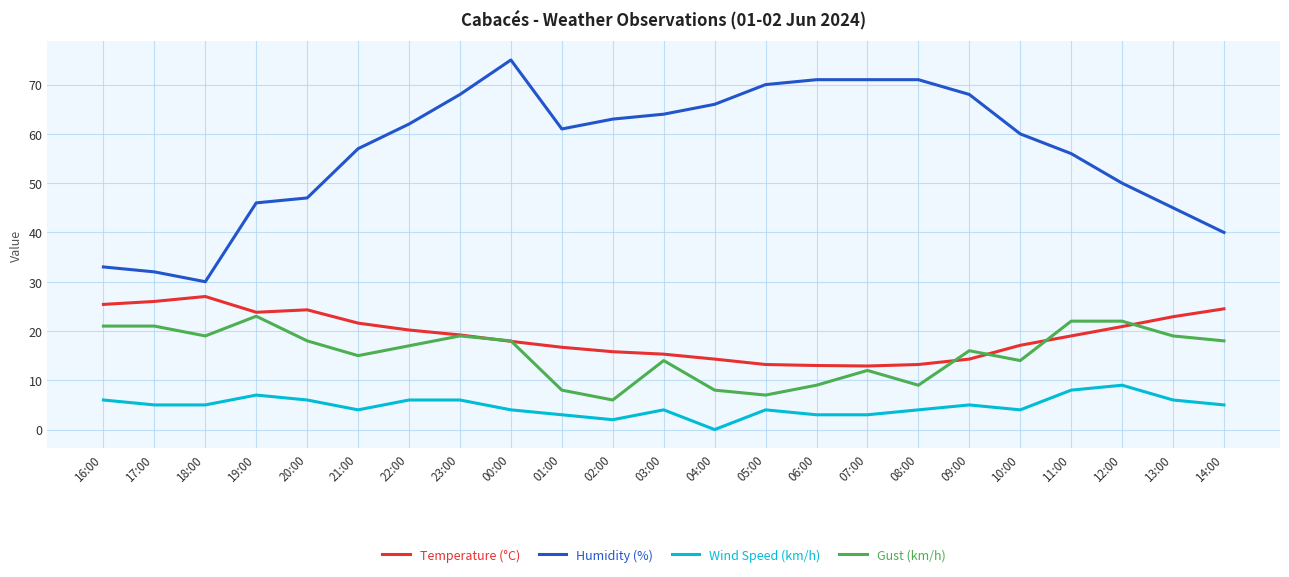

What position from the right is 12:00?

3